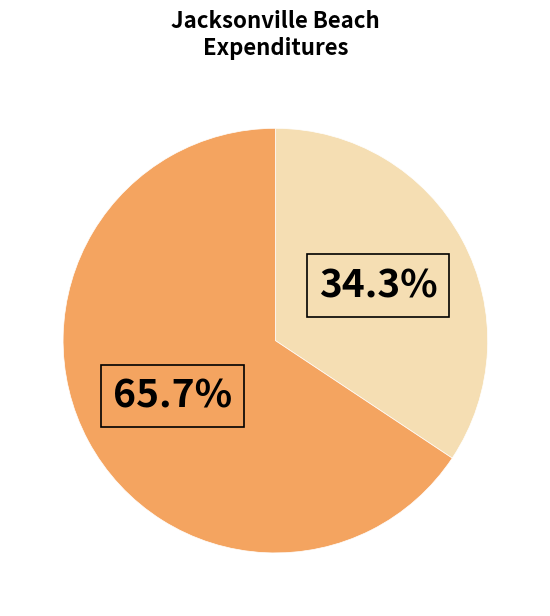

Does any single category account for the majority?

Yes